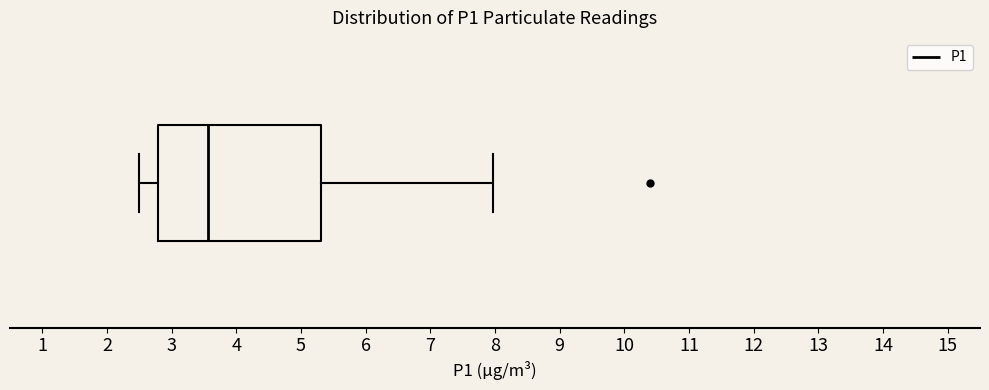

Where does the right whisker of the box end on the x-axis? The values are not printed on the chart, so give them approximately, as read against the axis.

8.0